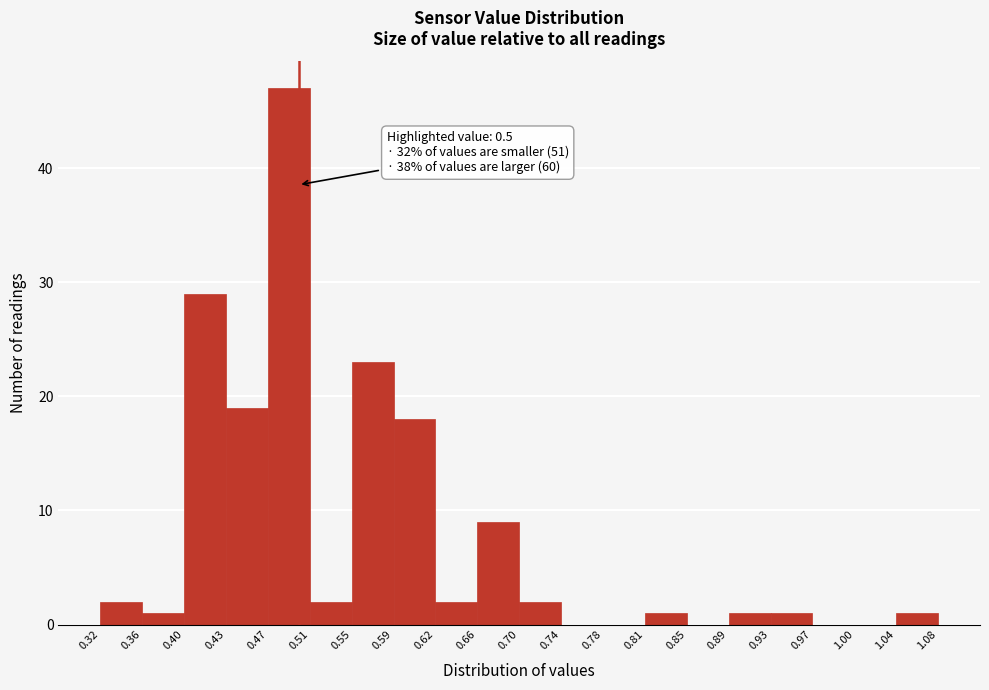

Which range on the x-axis has the tallest bar?

0.47 to 0.51